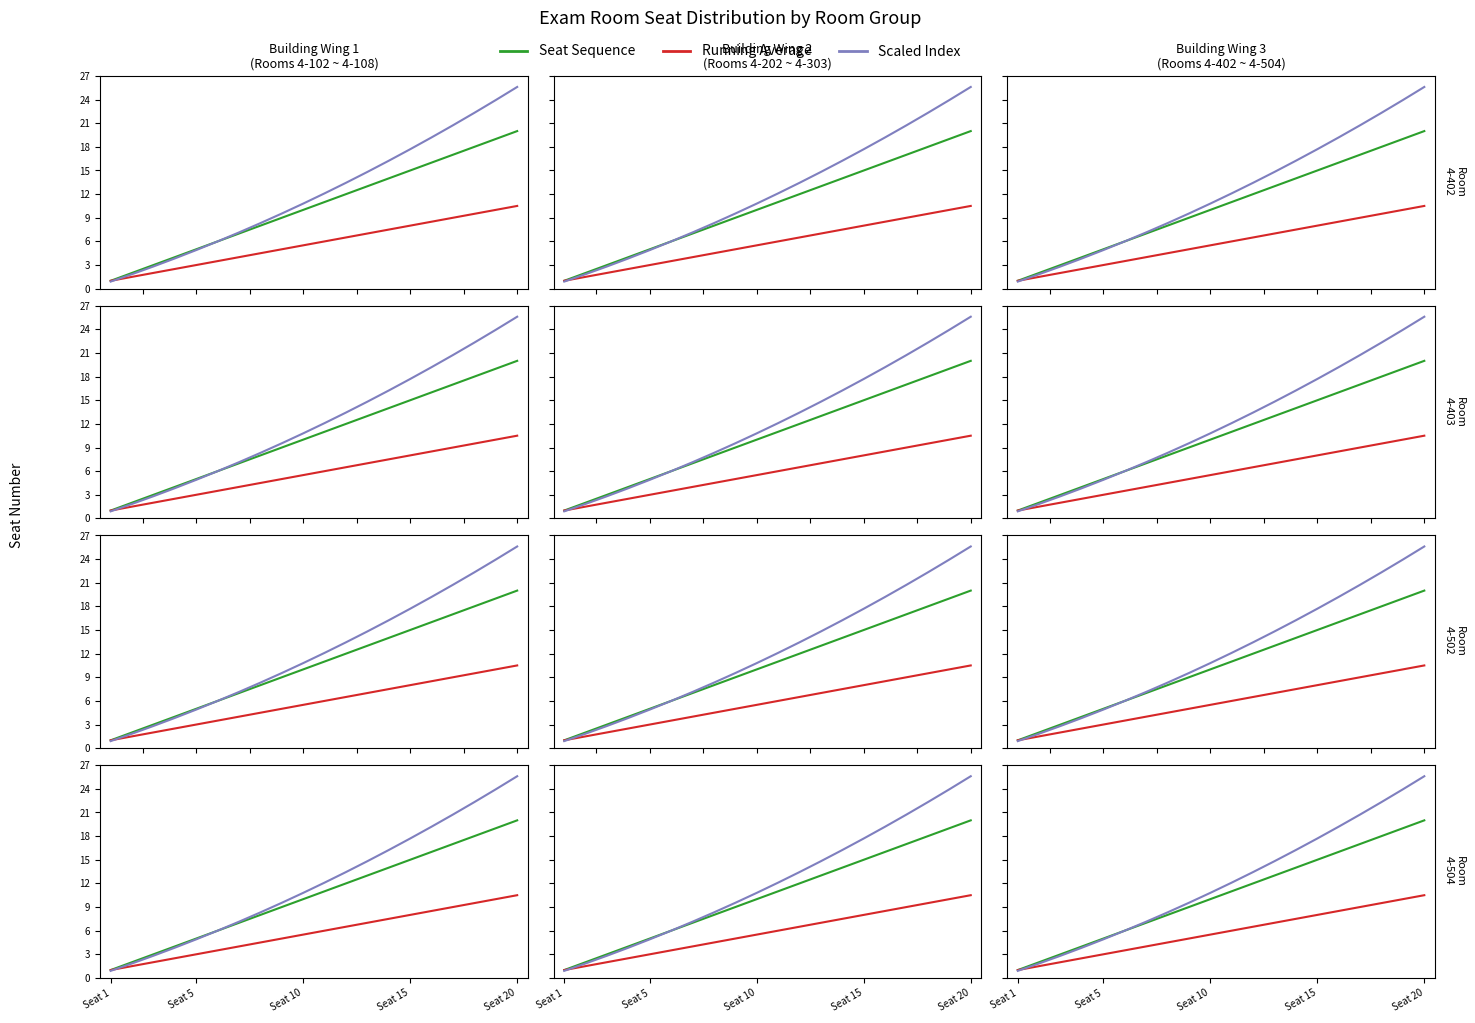

What is the smallest value displayed?

0.9